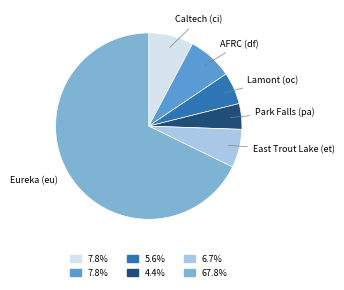

Does Eureka (eu) account for over 50% of the chart?

Yes